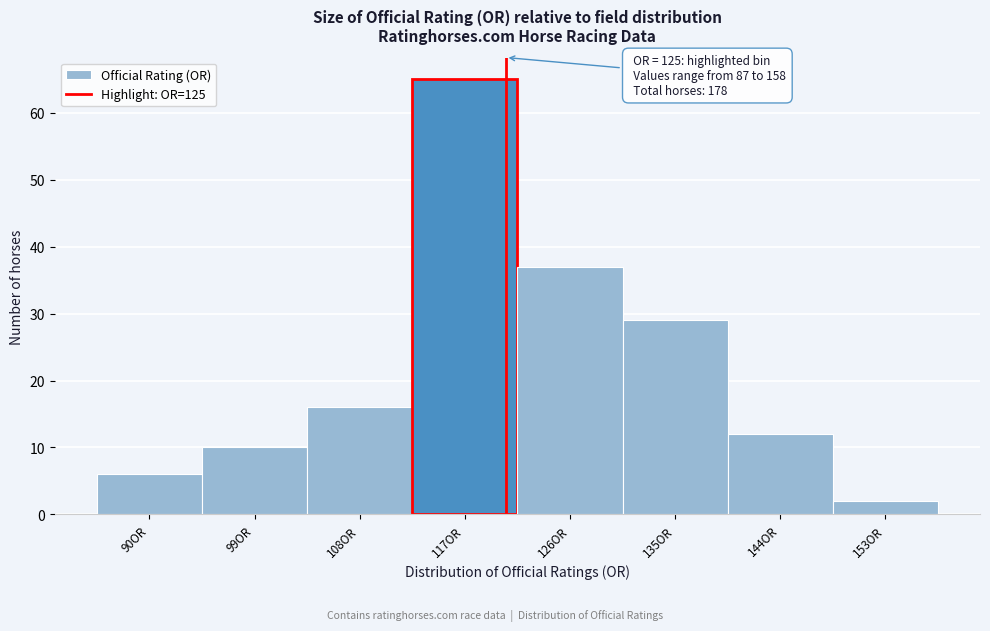

Reading left to right, list all the values displayed in this chart.

90OR=6	99OR=10	108OR=16	117OR=65	126OR=37	135OR=29	144OR=12	153OR=2